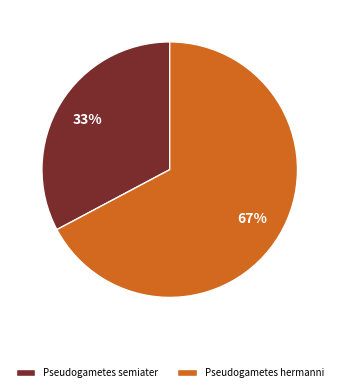

Between Pseudogametes semiater and Pseudogametes hermanni, which is larger?

Pseudogametes hermanni